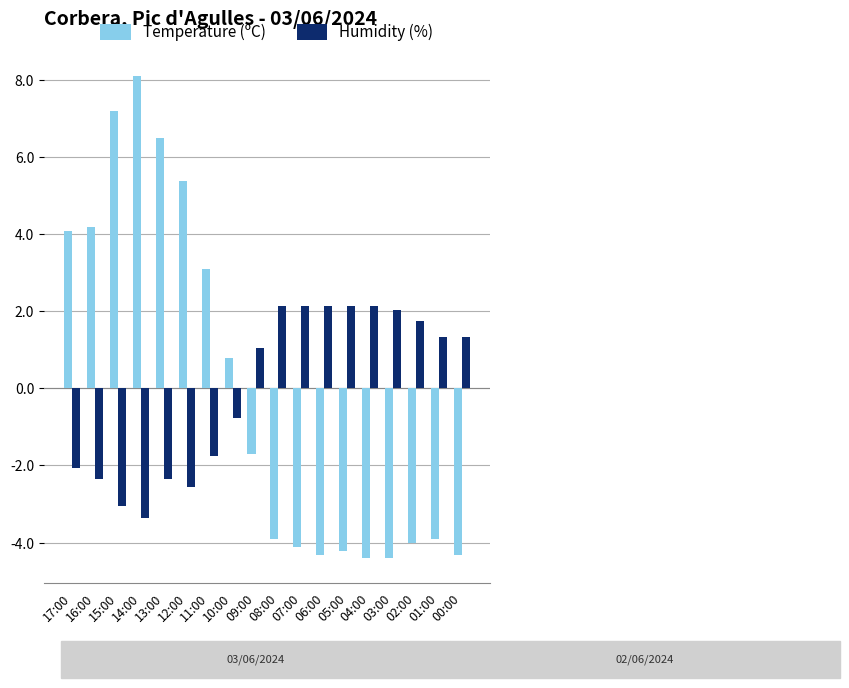

What is the difference between the Temperature (ºC) values at 13:00 and 06:00?

10.8